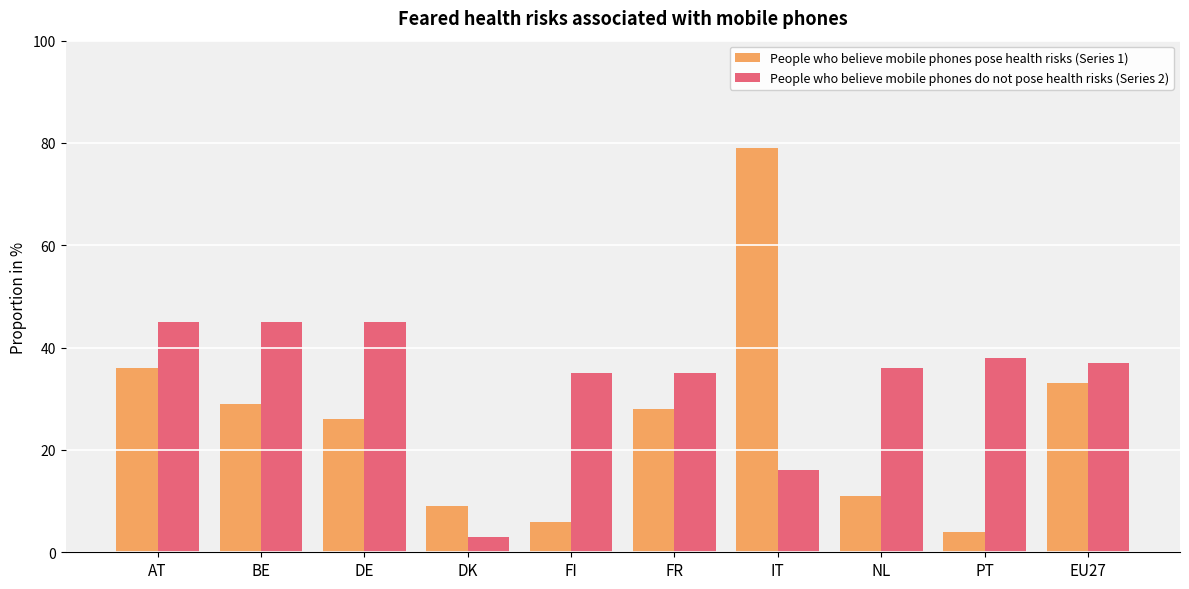

At how many categories does at least one series exceed 46?

1